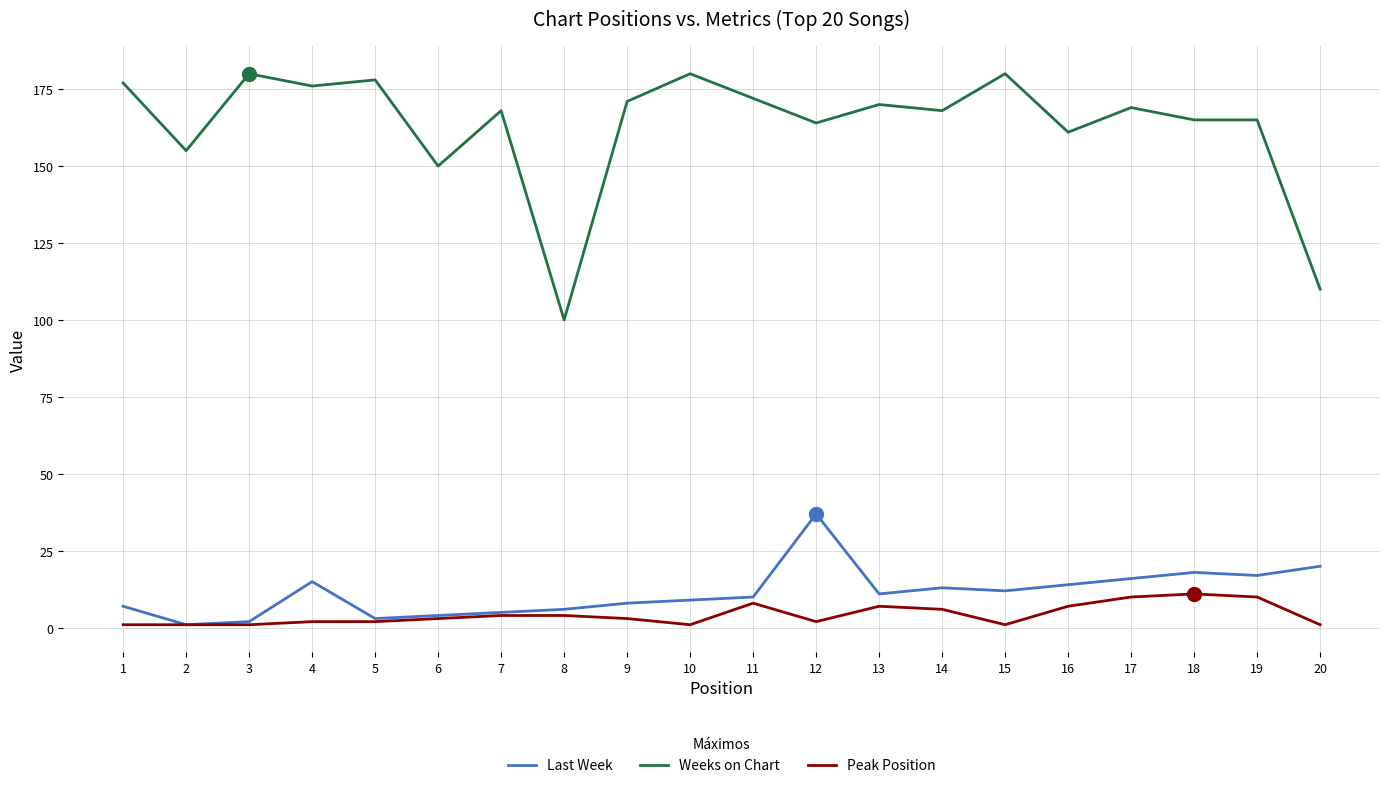

Which series has the largest total across all categories?

Weeks on Chart